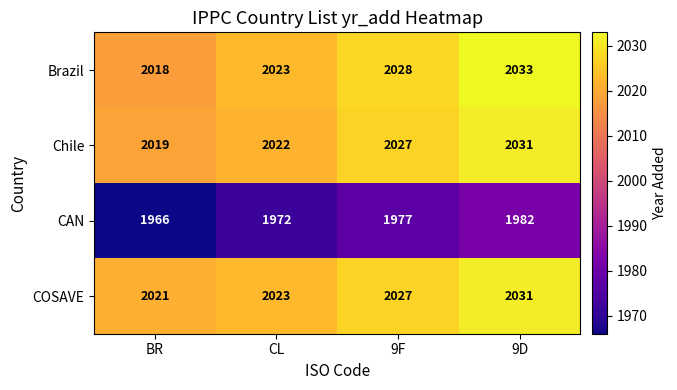

Is the value of COSAVE at 9F greater than the value of Brazil at 9D?

No